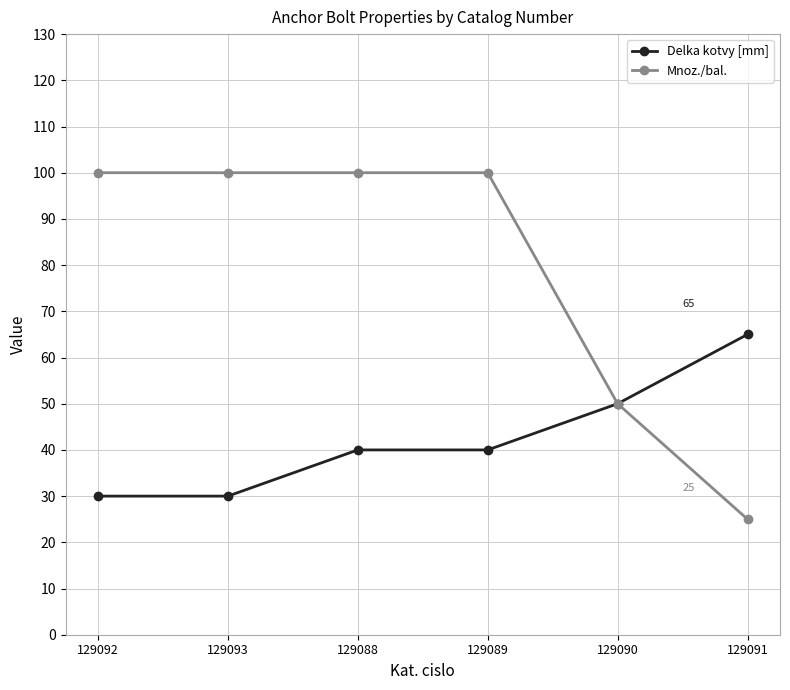

What position from the right is 129091?

1